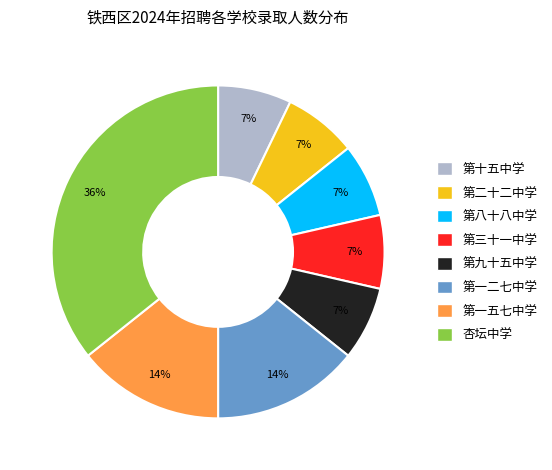

Is there a majority slice in this chart?

No